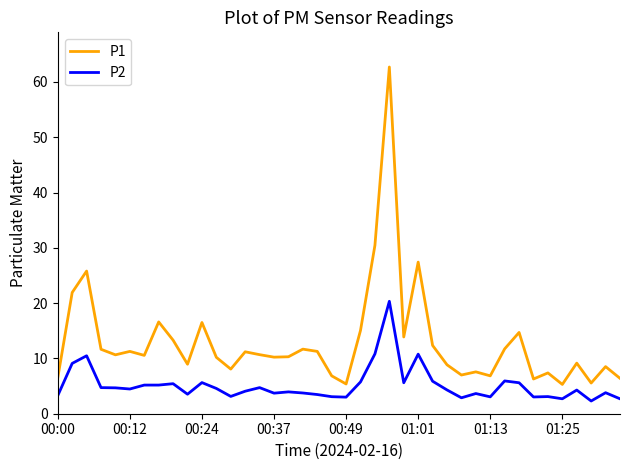

What is the difference between the maximum and minimum values in the P1 series?

57.4